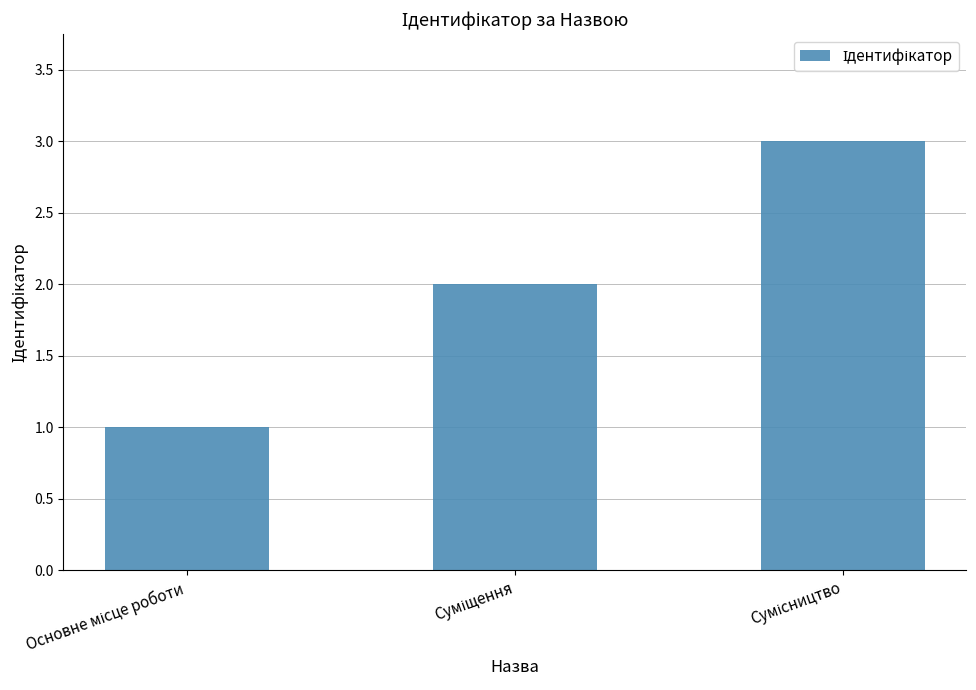

What is the greatest value displayed?

3